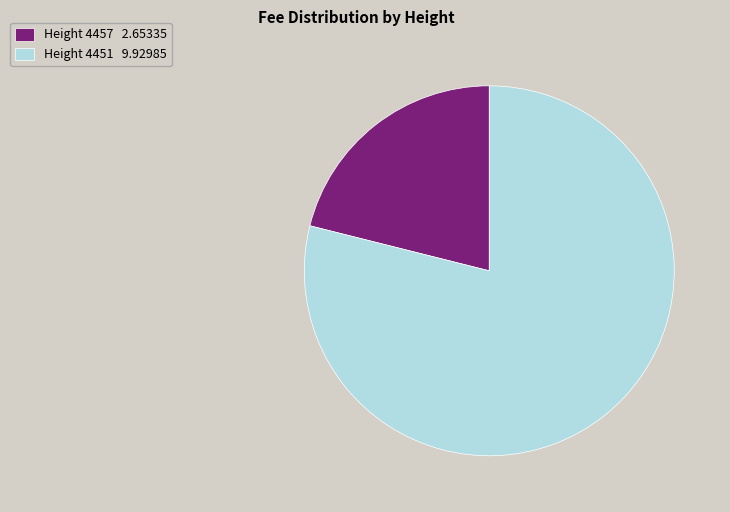

What is the smallest slice in the pie chart?

Height 4457 2.65335